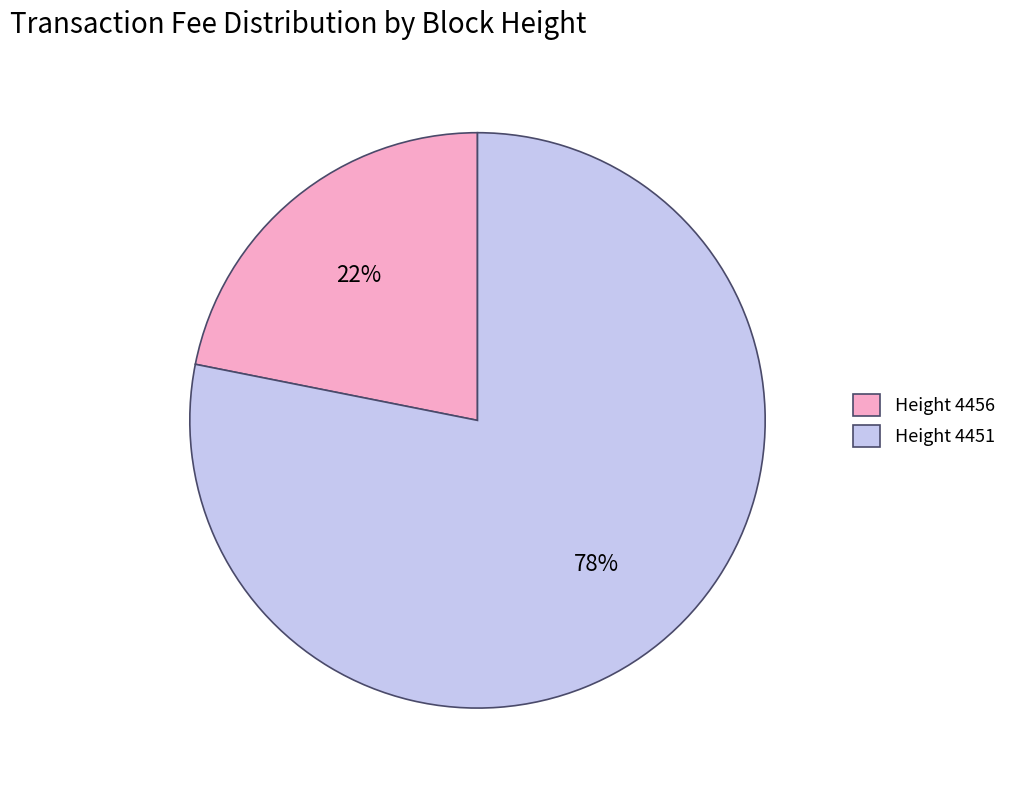

Is Height 4451 the majority of the pie?

Yes